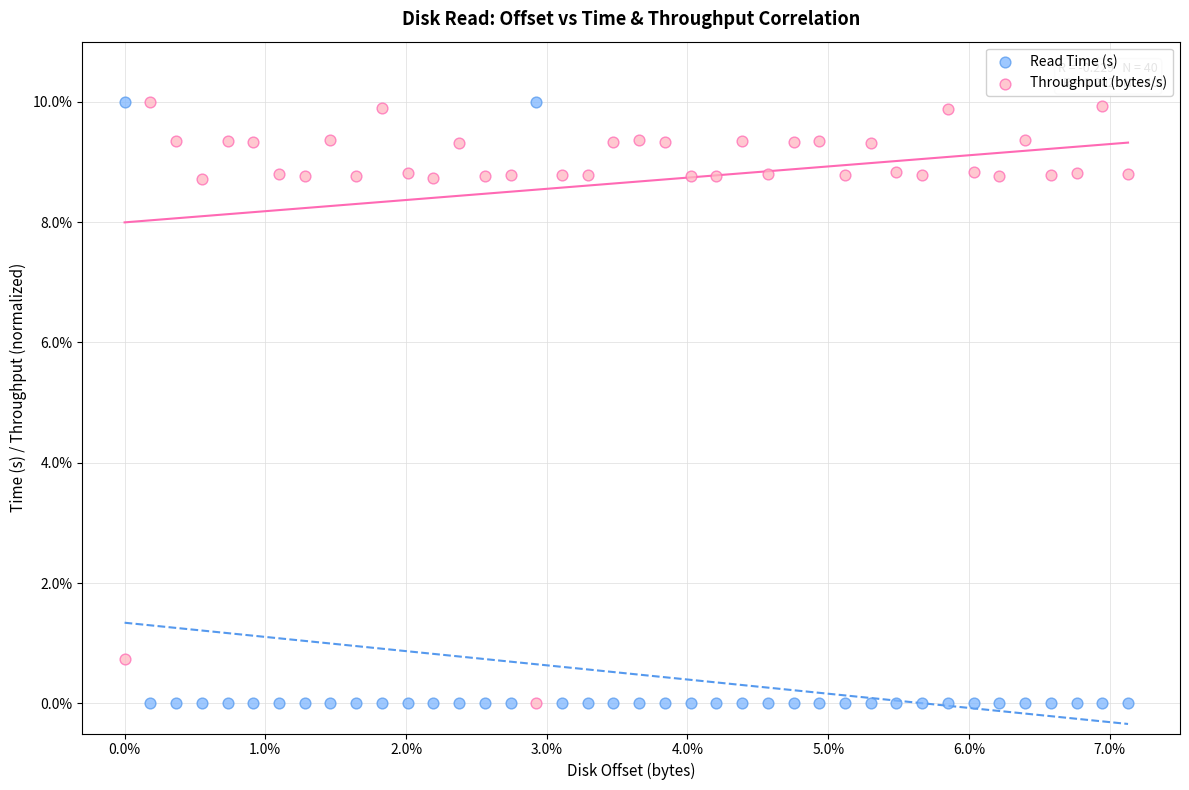

What are all the series names shown in the legend?

Read Time (s), Throughput (bytes/s)